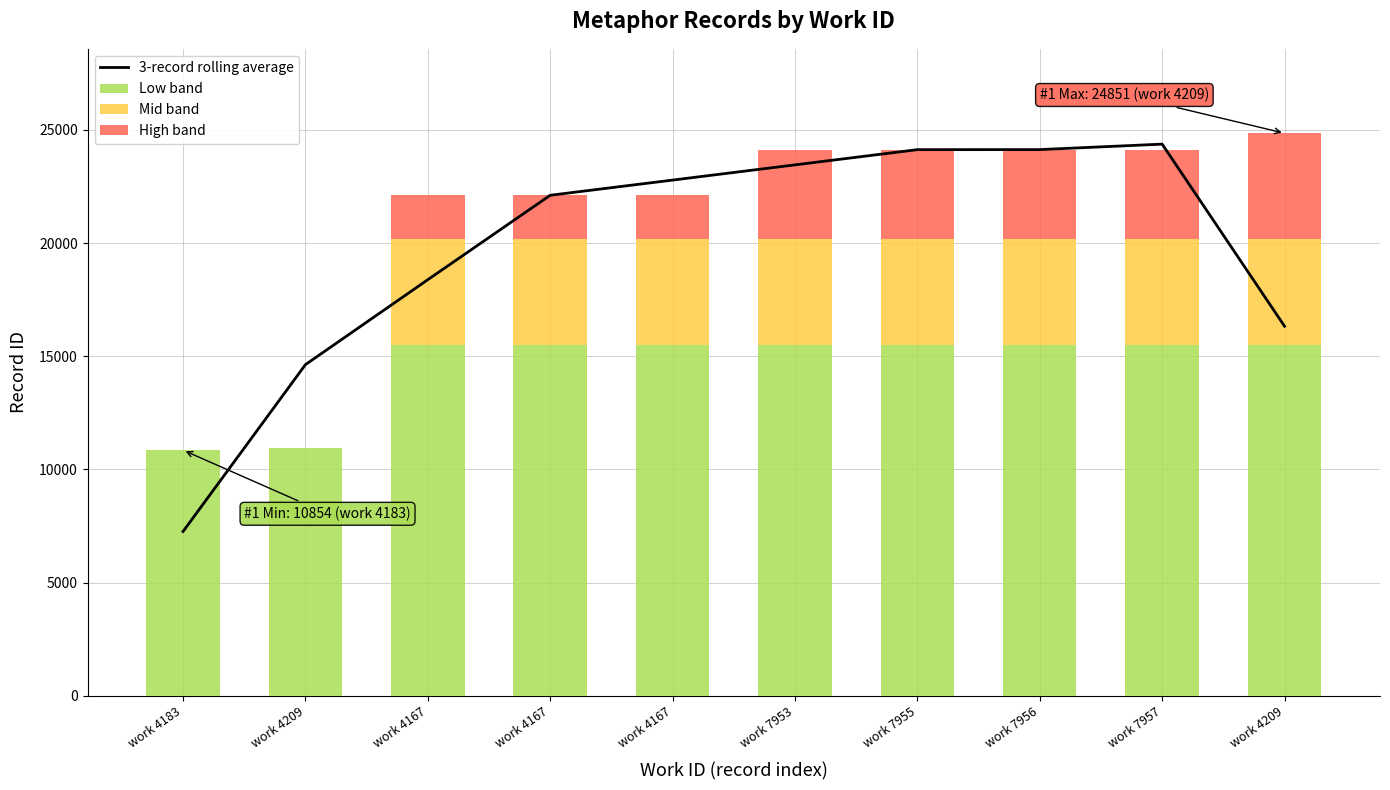

What is the approximate value of High band at work 4167?

1923.7